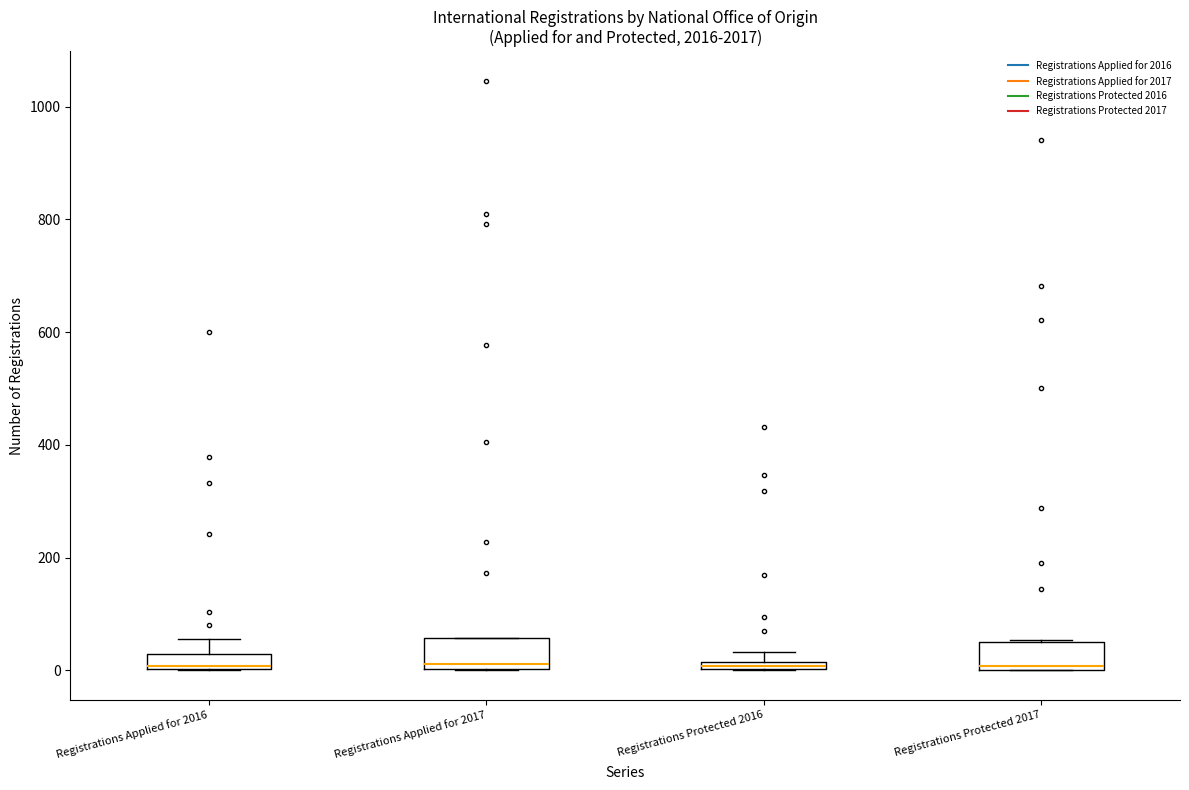

Where does the upper whisker of the box for Registrations Applied for 2016 end on the y-axis? The values are not printed on the chart, so give them approximately, as read against the axis.

60